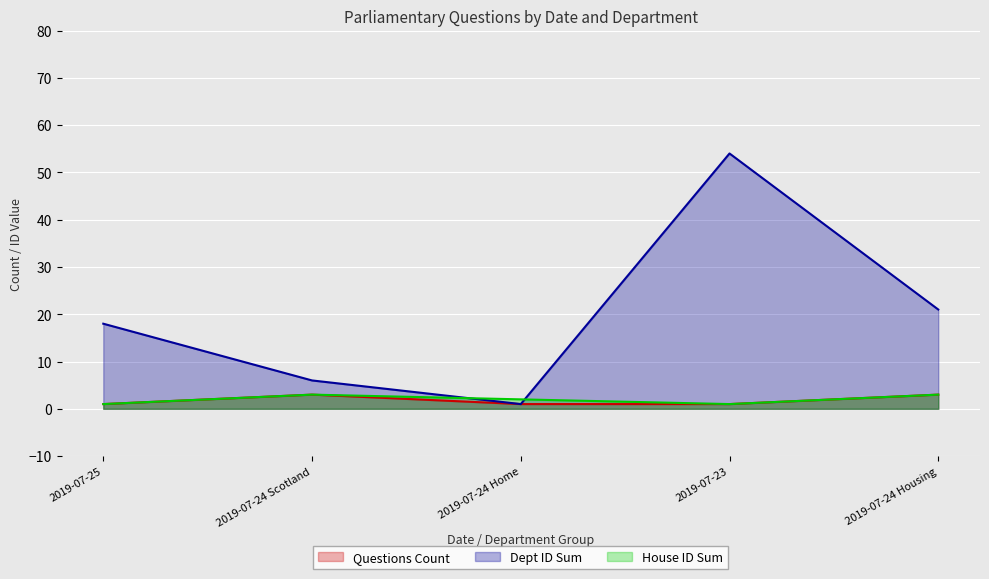

Where is Dept ID Sum nearest to the value 27?

2019-07-24 Housing